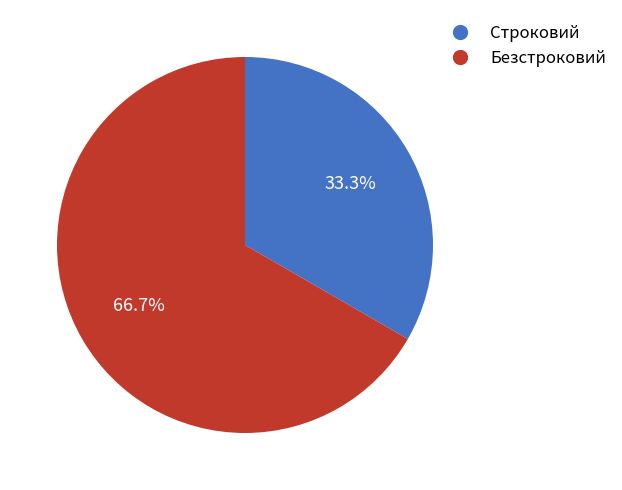

To the nearest percent, what percentage of the pie is Строковий?

33%